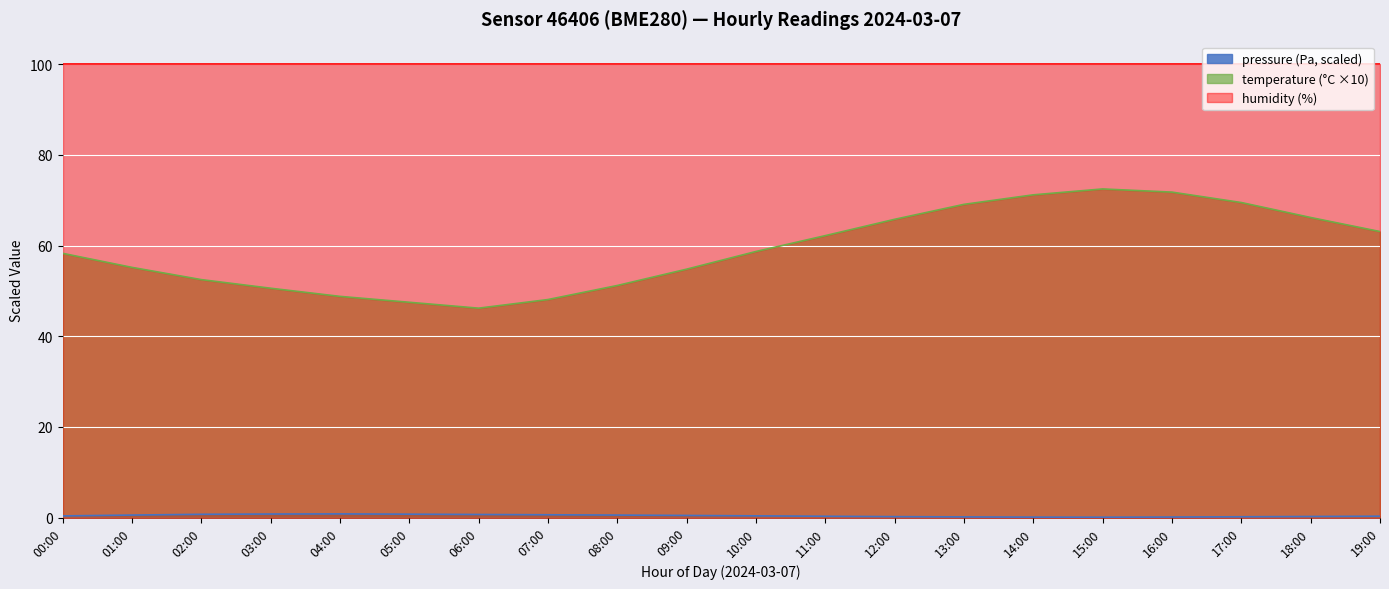

True or false: pressure has a value of 0.3 at 18:00.

False